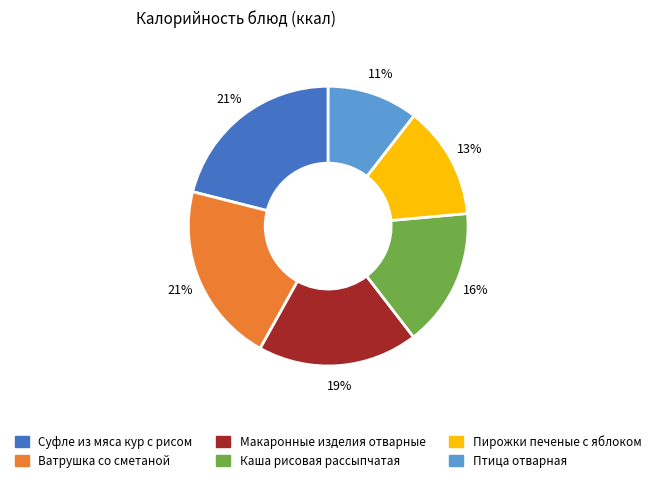

To the nearest percent, what is the average slice percentage?

17%